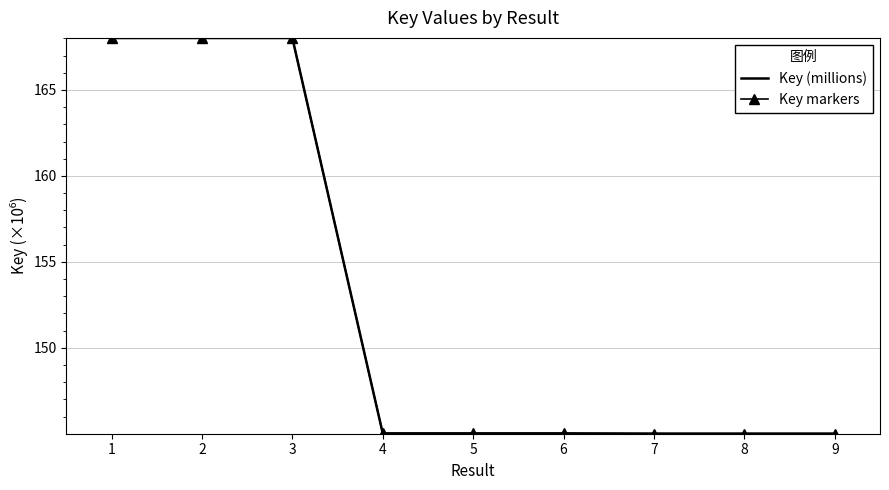

What is the difference between the maximum and minimum values in the Key (millions) series?

23.0